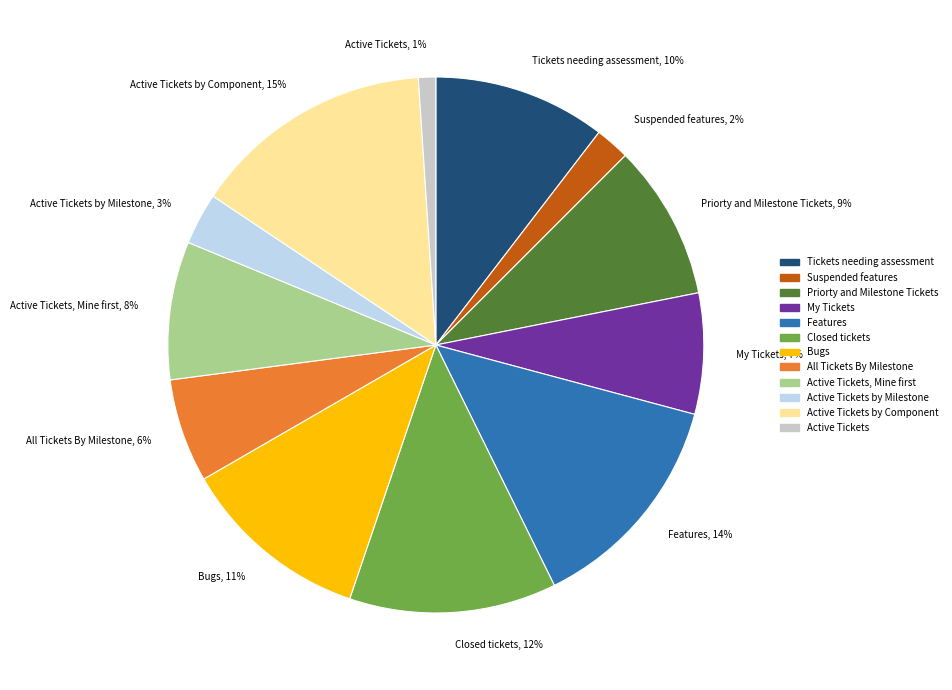

To the nearest percent, what percentage of the pie is Active Tickets, 1%?

1%